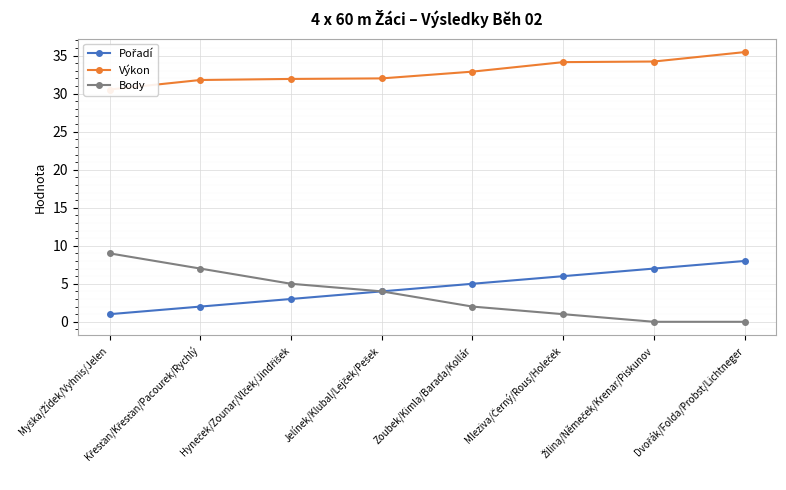

True or false: Body has a value of 2.0 at Zoubek/Kimla/Barada/Kollár.

True